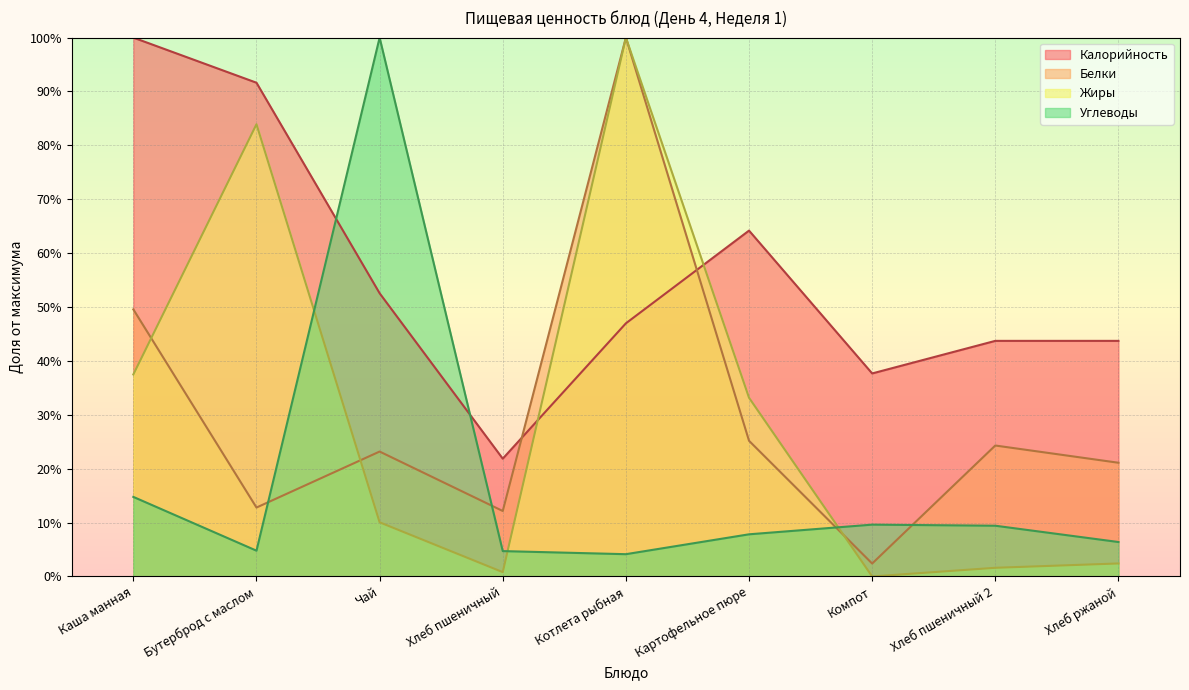

Between Картофельное пюре and Хлеб пшеничный 2, which series saw the biggest shift?

Жиры